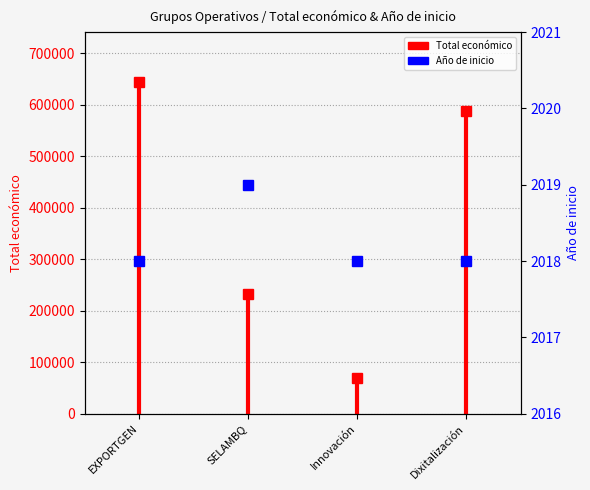

Where is the first local maximum?

SELAMBQ